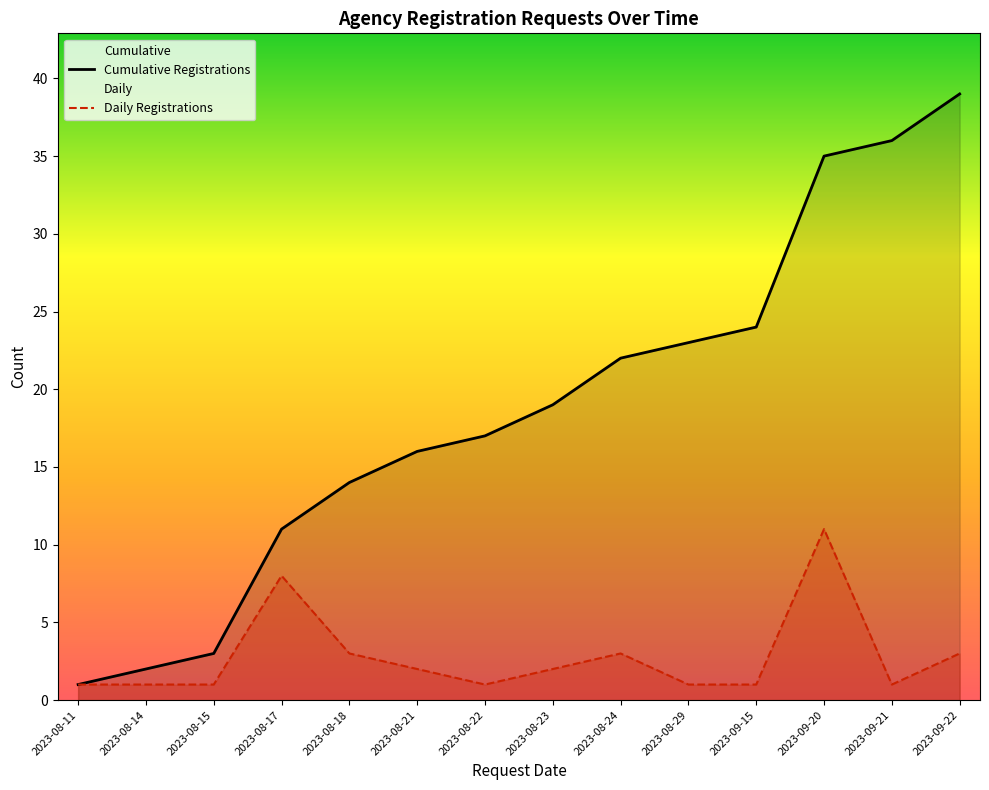

What is the difference between the Cumulative Registrations values at 2023-09-22 and 2023-08-15?

36